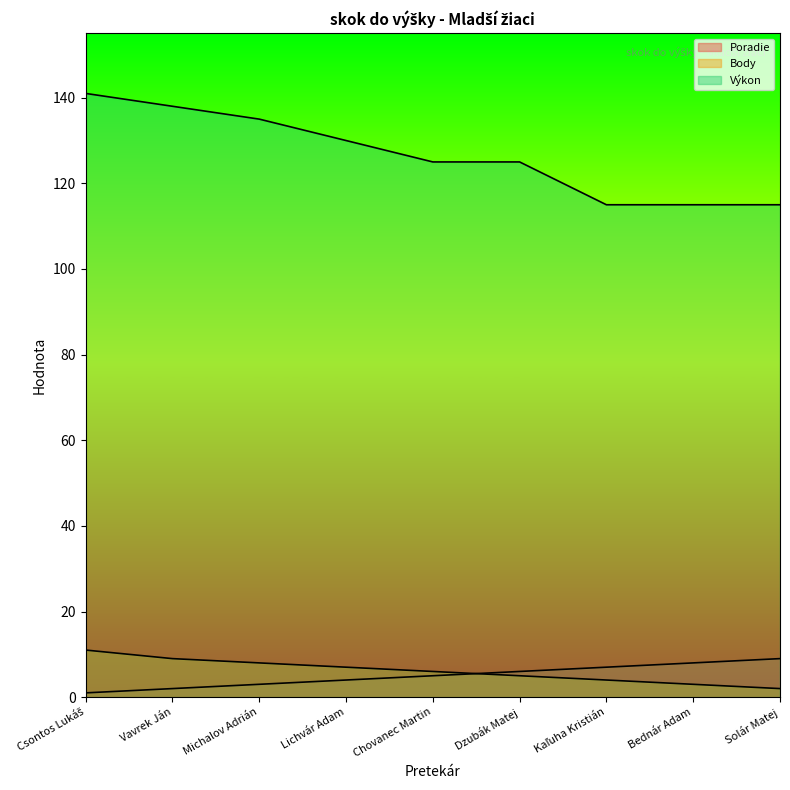

Reading right to left, extract all data points from this chart.

Poradie: 9	8	7	6	5	4	3	2	1
Body: 2	3	4	5	6	7	8	9	11
Výkon: 115	115	115	125	125	130	135	138	141